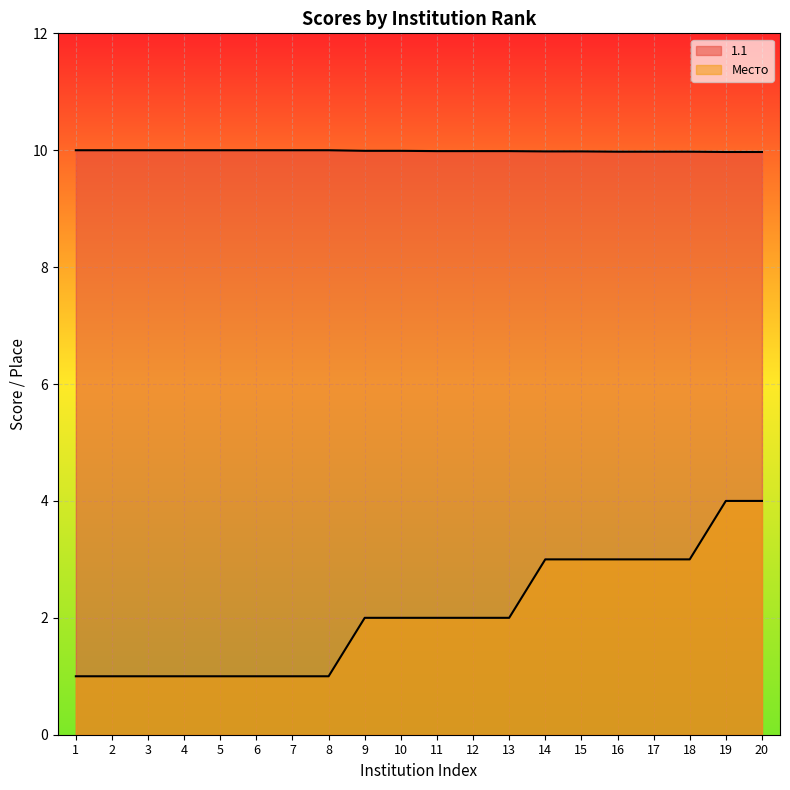

Reading left to right, what are all the values shown in this chart?

1.1: 10.0	10.0	10.0	10.0	10.0	10.0	10.0	10.0	10.0	10.0	10.0	10.0	10.0	10.0	10.0	10.0	10.0	10.0	10.0	10.0
Место: 1.0	1.0	1.0	1.0	1.0	1.0	1.0	1.0	2.0	2.0	2.0	2.0	2.0	3.0	3.0	3.0	3.0	3.0	4.0	4.0